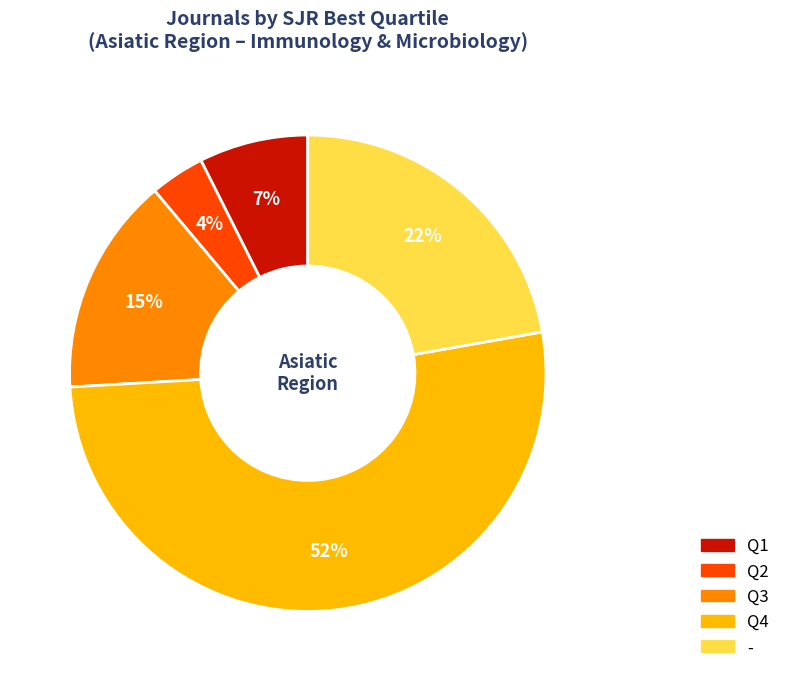

Is it true that - is 9% of the pie?

False